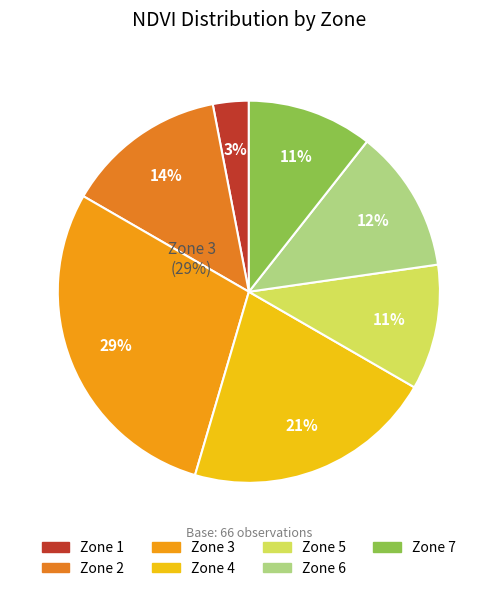

How many slices are in this pie chart?

7